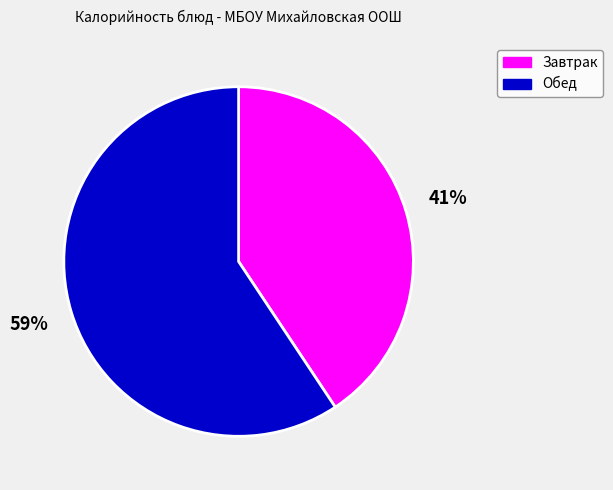

Is there any slice that represents more than half of the pie?

Yes